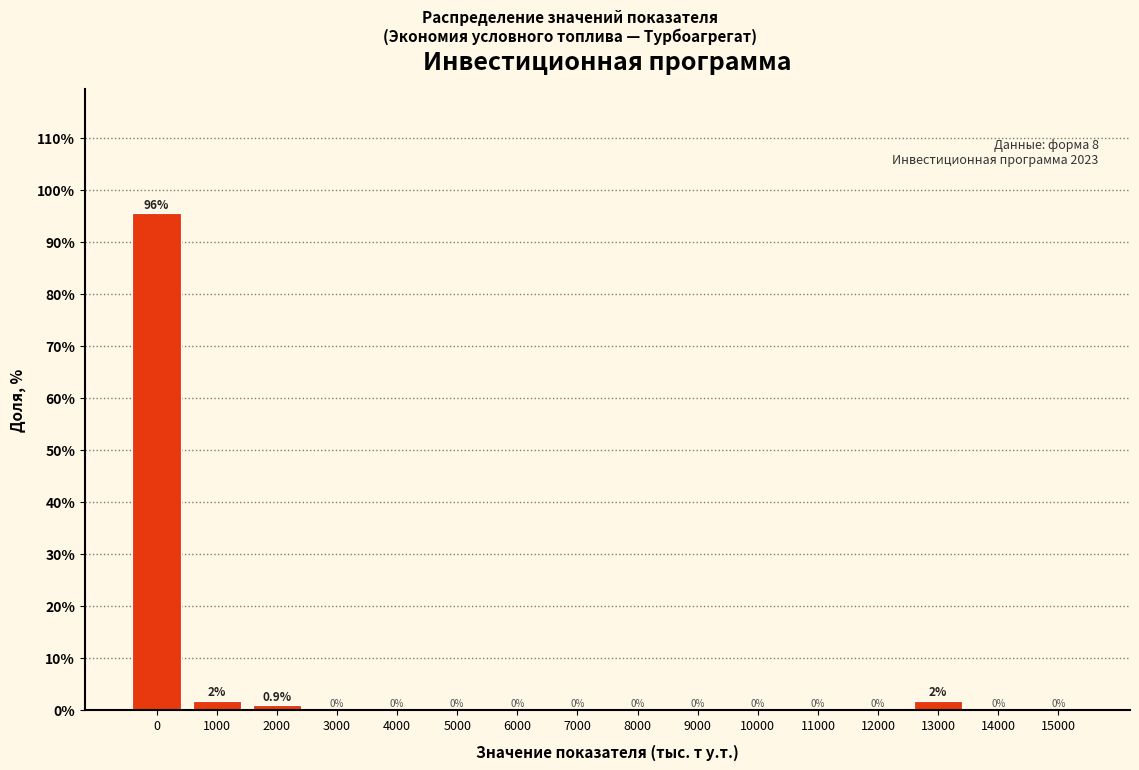

Which range on the x-axis has the tallest bar?

-500 to 500